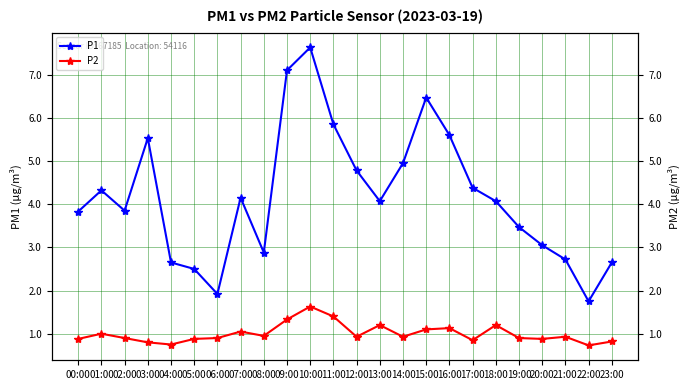

Is the value of P1 at 04:00 greater than the value of P2 at 20:00?

Yes